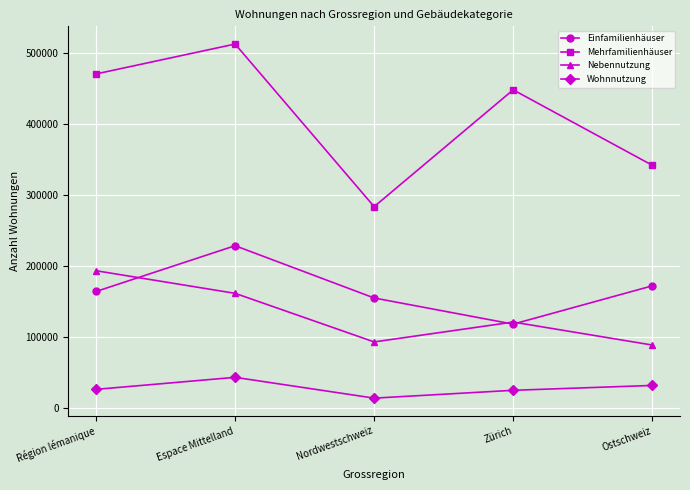

Where is Mehrfamilienhäuser nearest to the value 397798?

Zürich